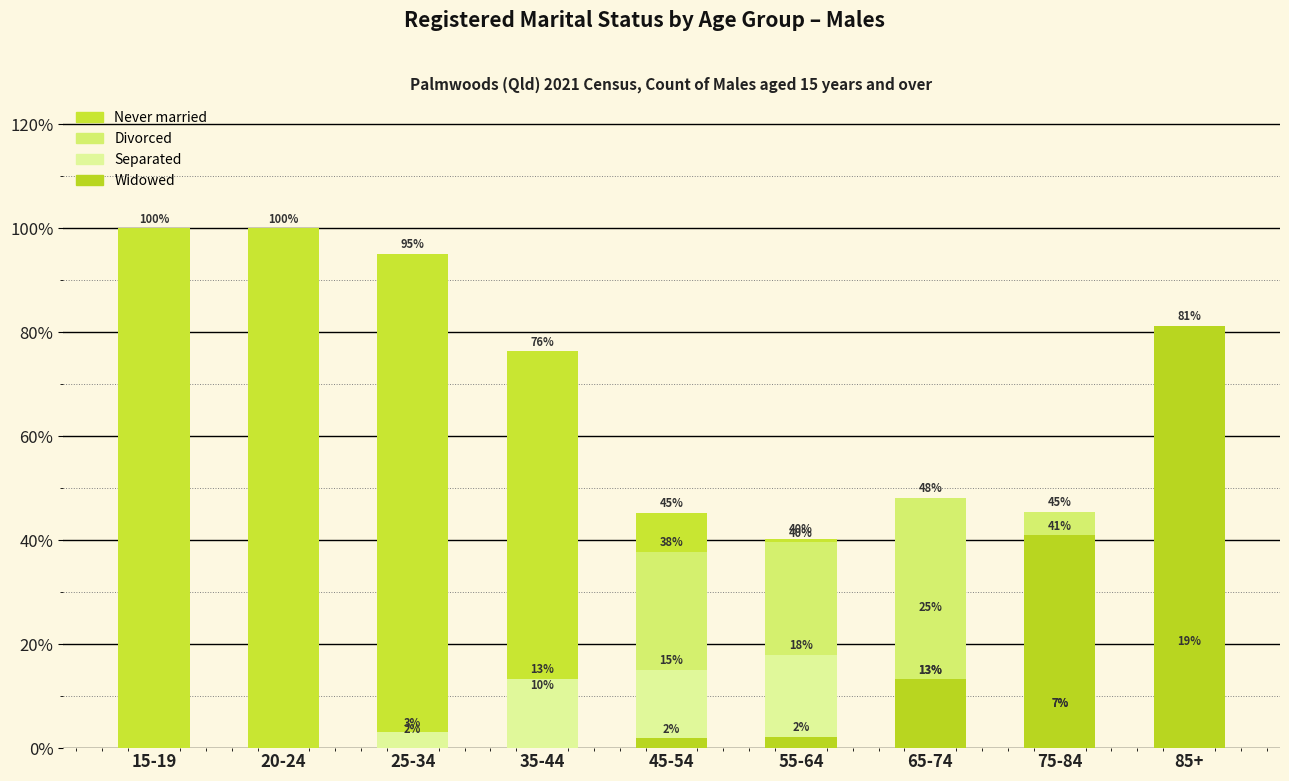

The value of Divorced at 75-84 is 45.5. True or false?

True